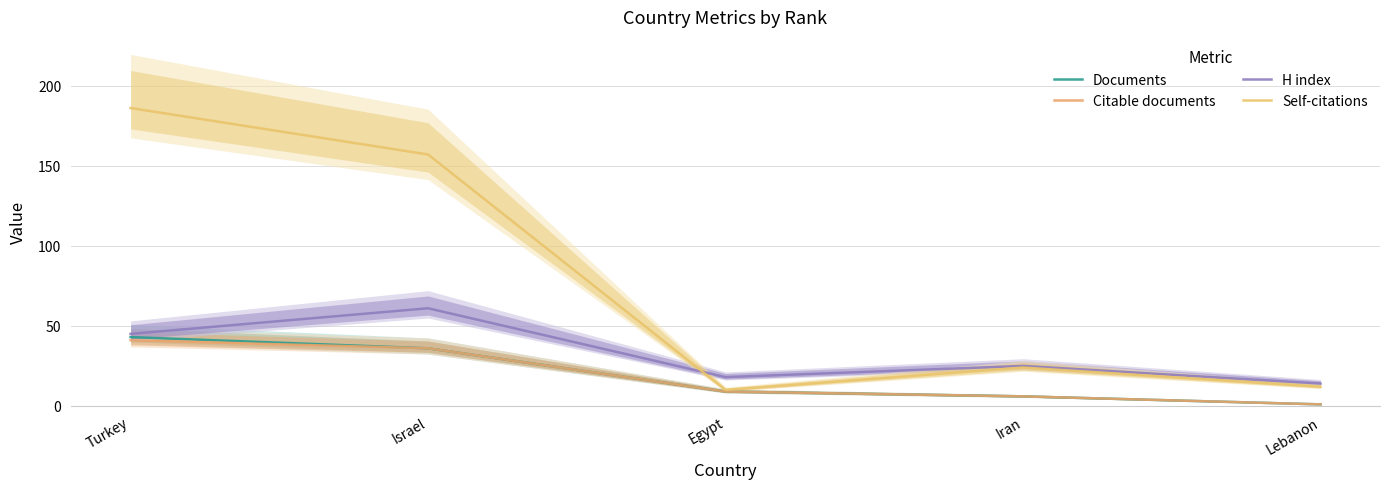

What is the sum of all Self-citations values?

389